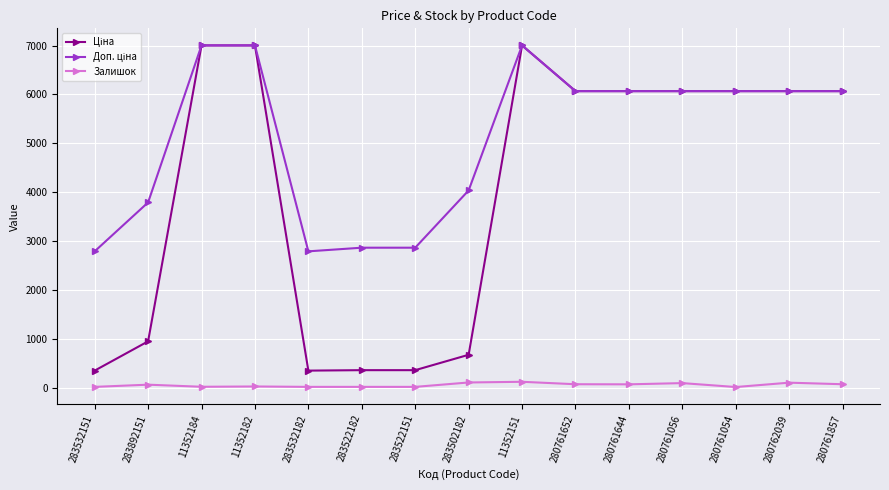

At how many categories does at least one series exceed 5061?

9